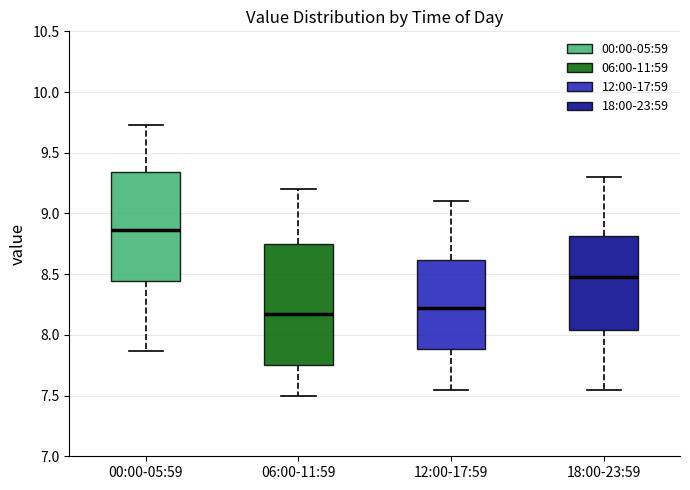

Where is the upper edge of the box for 18:00-23:59 on the y-axis? The values are not printed on the chart, so give them approximately, as read against the axis.

8.80